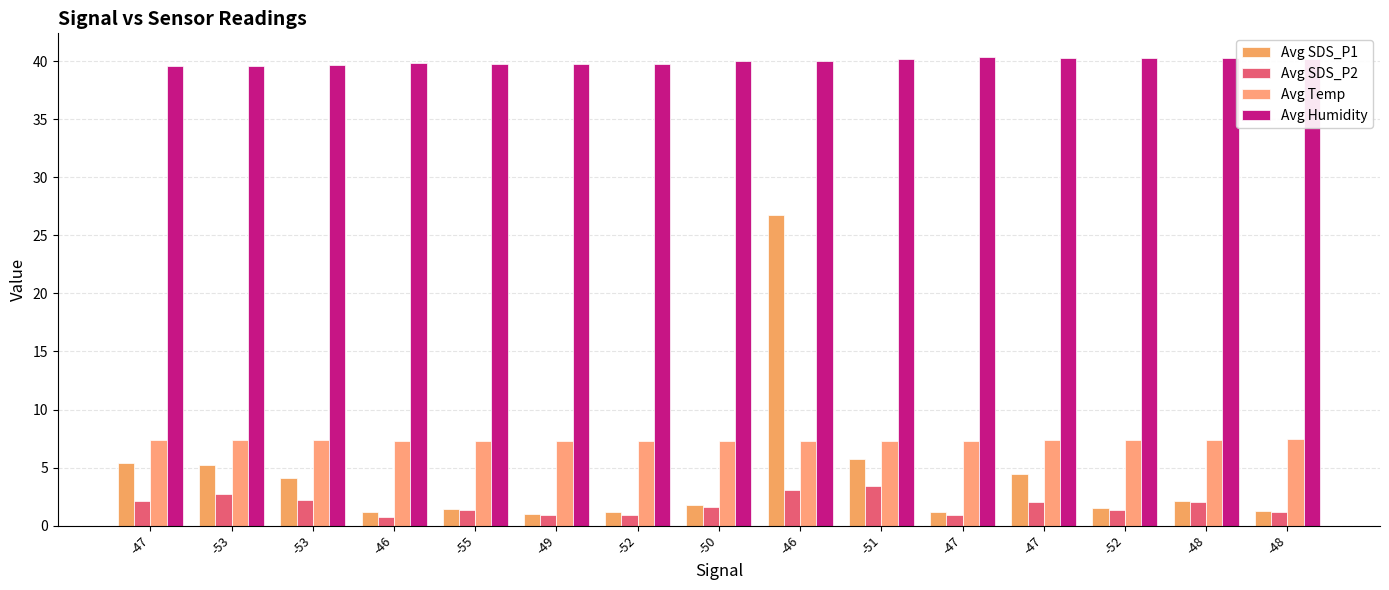

Count the number of categories in the chart.

15